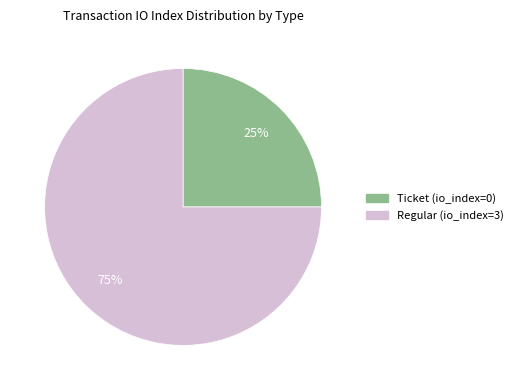

Which slice is the smallest?

Ticket (io_index=0)